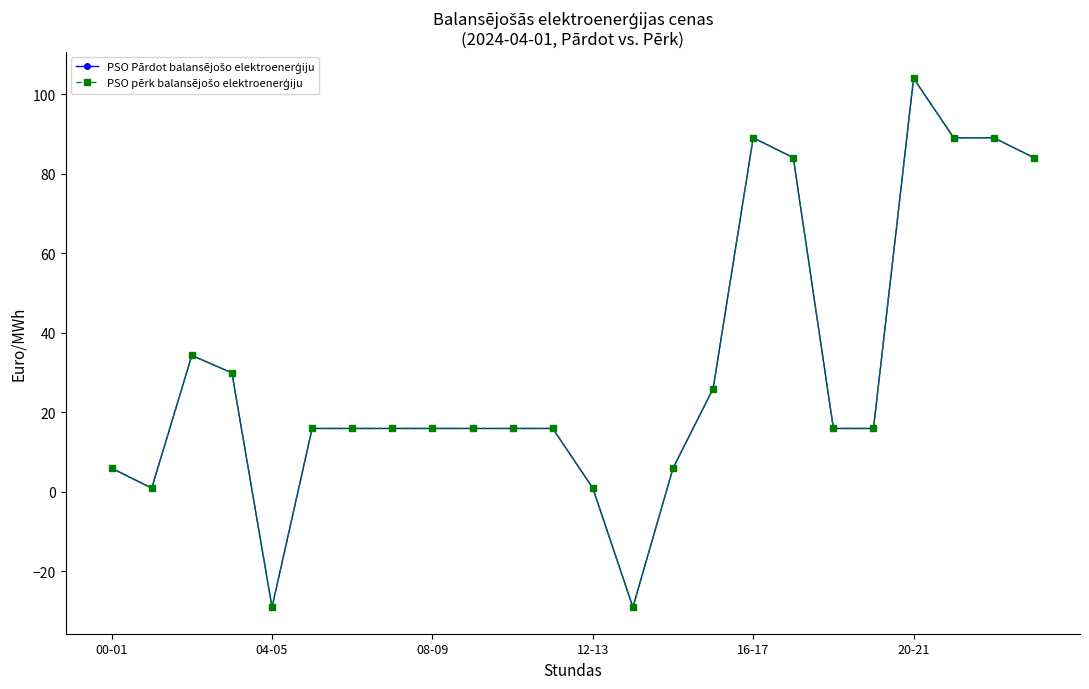

What is the highest value of the PSO pērk balansējošo elektroenerģiju series?

104.1